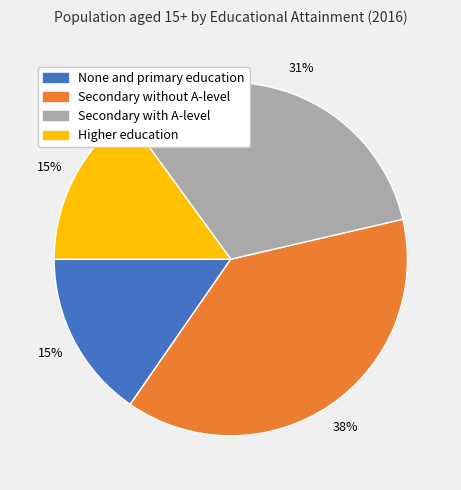

To the nearest percent, what is the difference between the Secondary without A-level and Higher education slice percentages?

23%